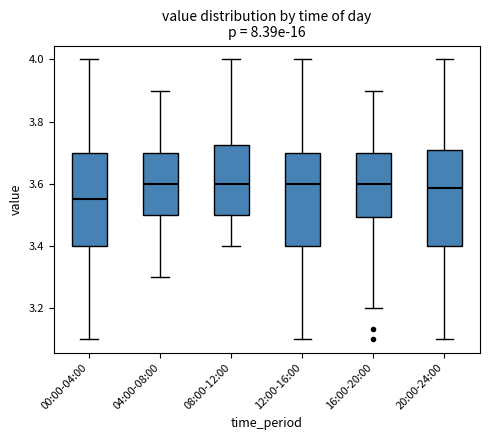

Where is the upper edge of the box for 20:00-24:00 on the y-axis? The values are not printed on the chart, so give them approximately, as read against the axis.

3.70